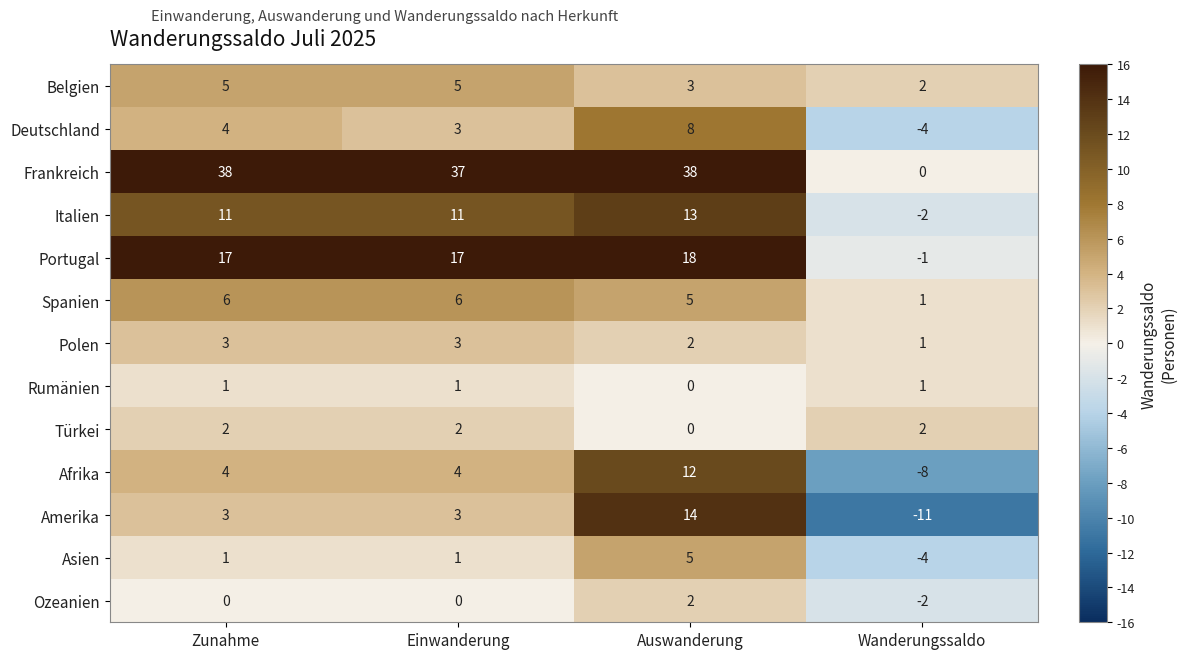

How many Spanien values are between 5 and 6?

3